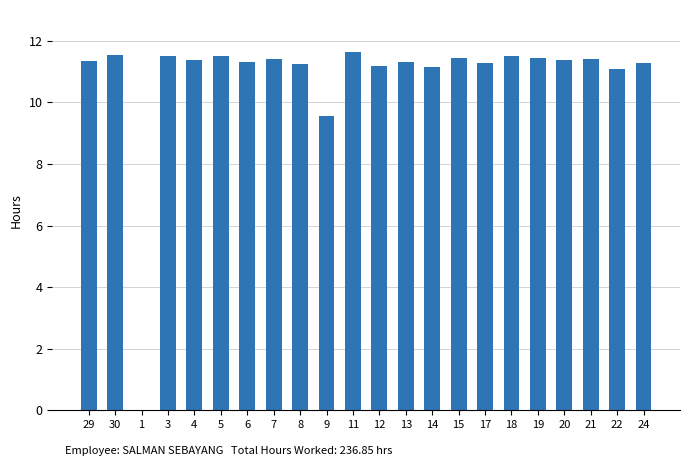

What is the sum of the values at 6 and 24?

22.6